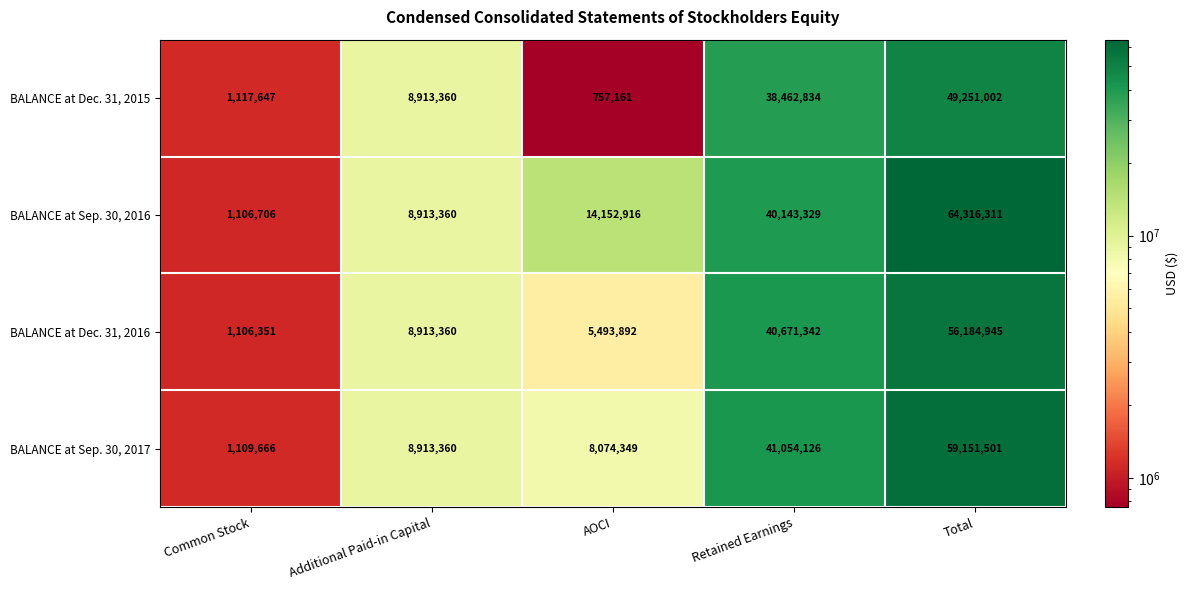

Reading right to left, list all the values displayed in this chart.

BALANCE at Dec. 31, 2015: Total=49251002	Retained Earnings=38462834	AOCI=757161	Additional Paid-in Capital=8913360	Common Stock=1117647
BALANCE at Sep. 30, 2016: Total=64316311	Retained Earnings=40143329	AOCI=14152916	Additional Paid-in Capital=8913360	Common Stock=1106706
BALANCE at Dec. 31, 2016: Total=56184945	Retained Earnings=40671342	AOCI=5493892	Additional Paid-in Capital=8913360	Common Stock=1106351
BALANCE at Sep. 30, 2017: Total=59151501	Retained Earnings=41054126	AOCI=8074349	Additional Paid-in Capital=8913360	Common Stock=1109666